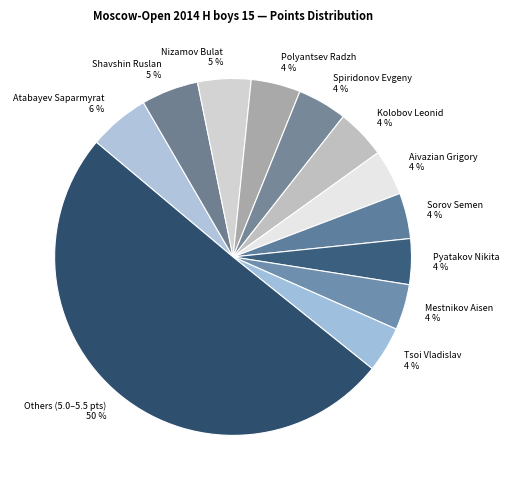

To the nearest percent, what is the average slice percentage?

8%